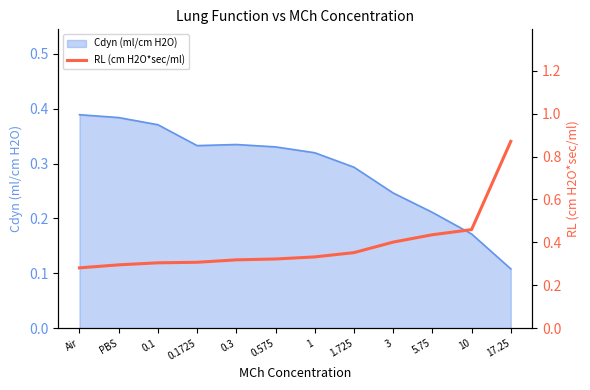

What is the maximum value shown in the chart?

0.9